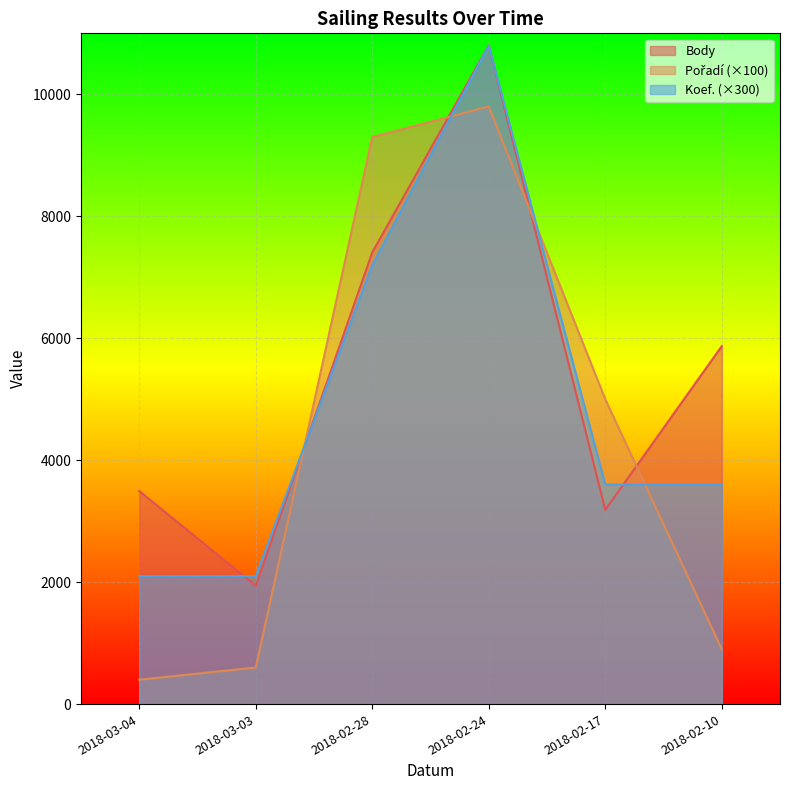

What is the highest value of the Body series?

10804